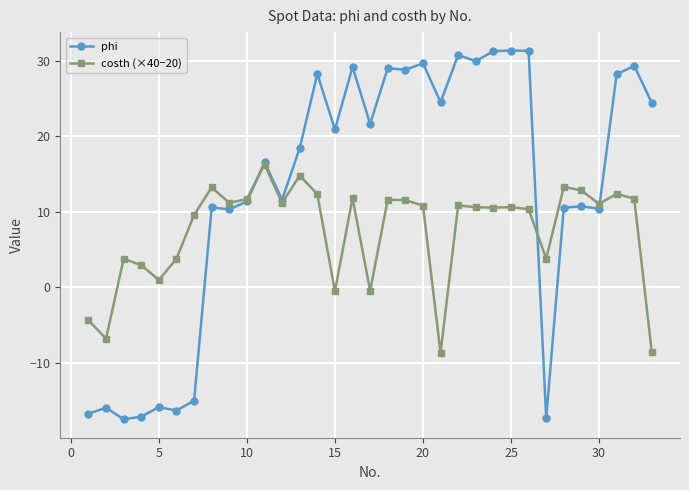

True or false: phi has more than 1 interior local peaks.

True